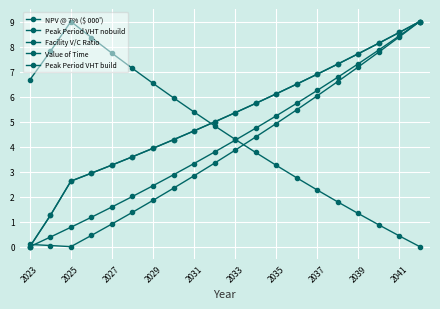

Does the chart have visible grid lines?

Yes